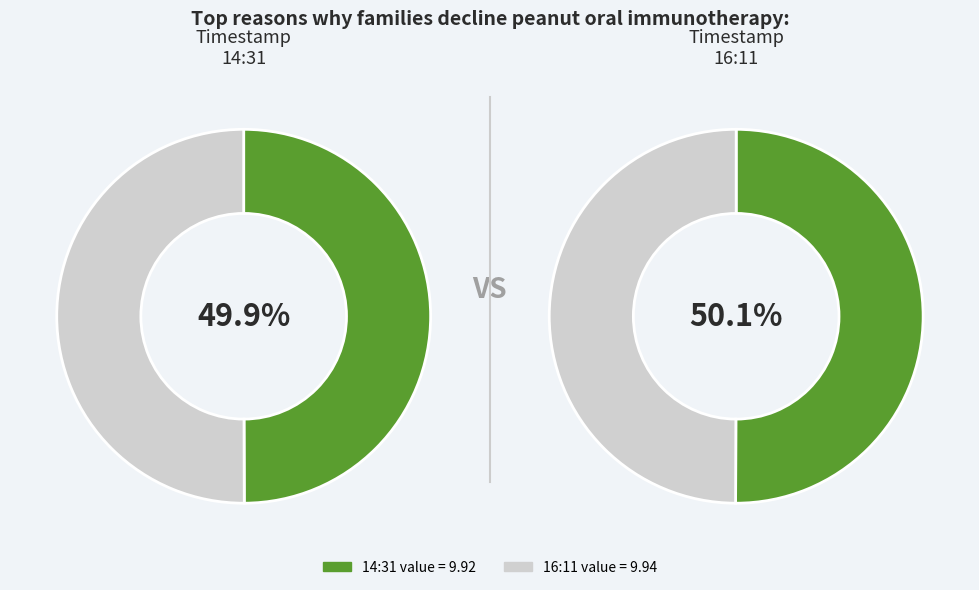

Between 2022-11-18T16:11:14.221Z and 2022-11-18T14:31:14.287Z, which is larger?

2022-11-18T16:11:14.221Z